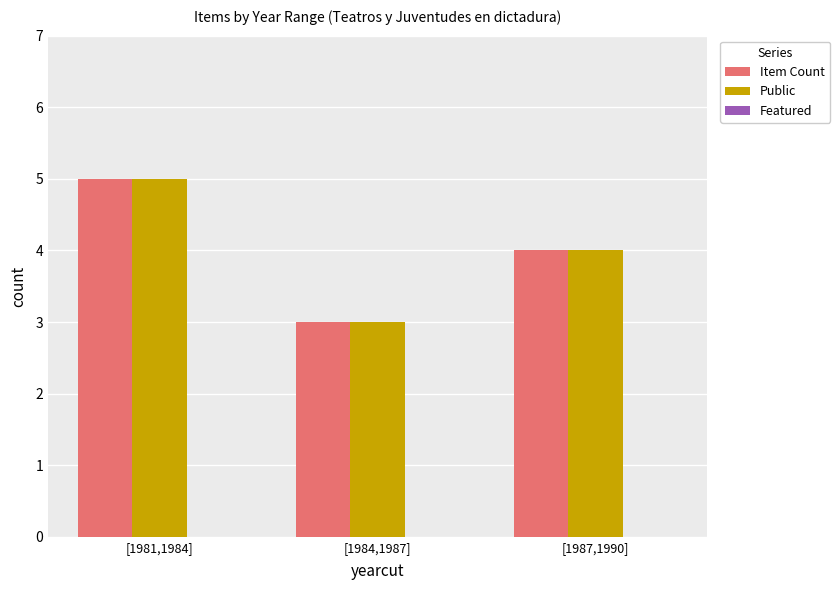

Which category has the highest value in the Item Count series?

[1981,1984]